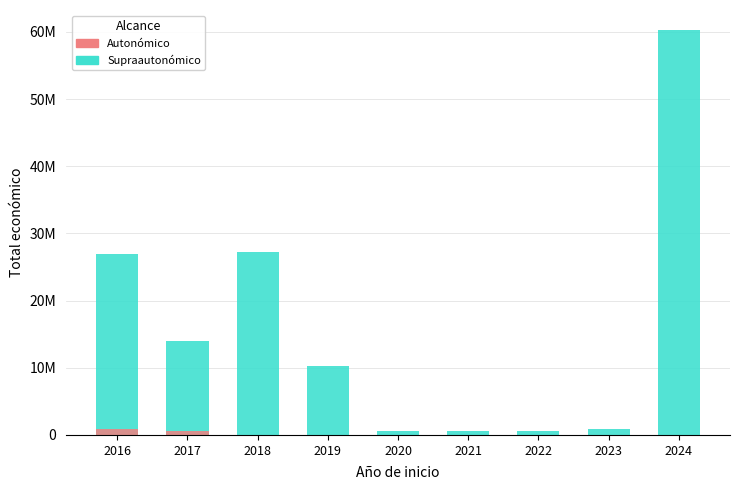

What is the maximum value for Supraautonómico?

60258525